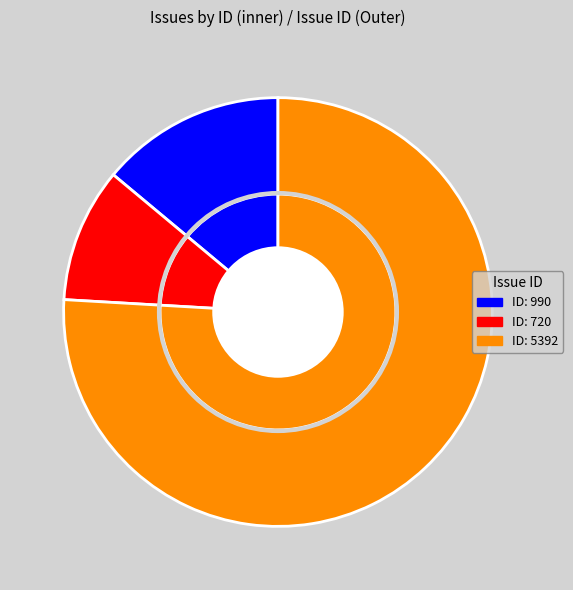

To the nearest percent, what is the average slice percentage?

33%